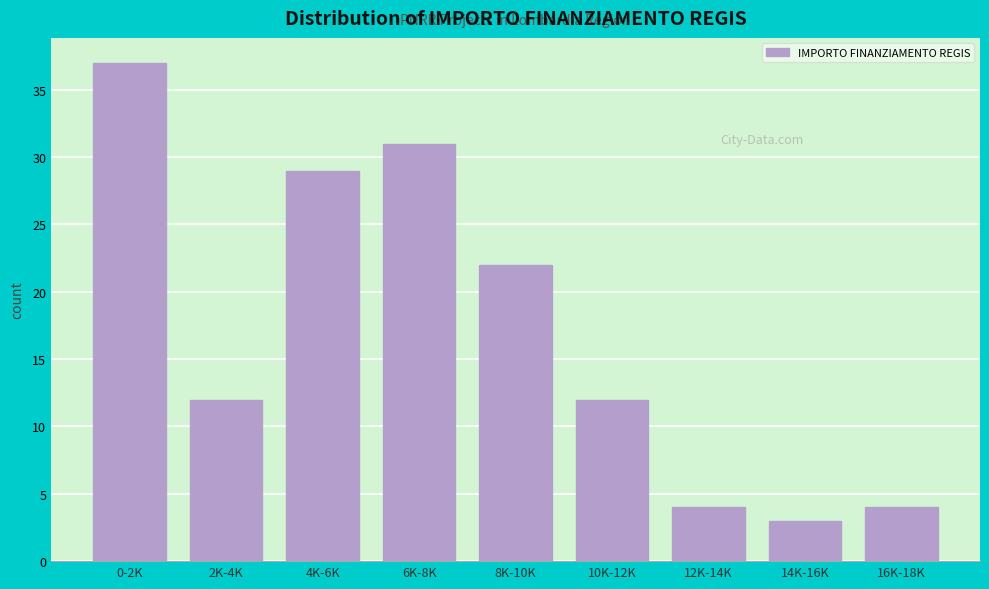

Reading right to left, transcribe all the data shown in this chart.

4	3	4	12	22	31	29	12	37